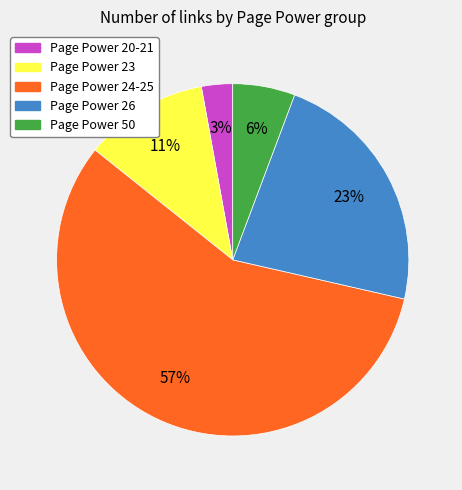

To the nearest percent, what portion does Page Power 23 represent?

11%